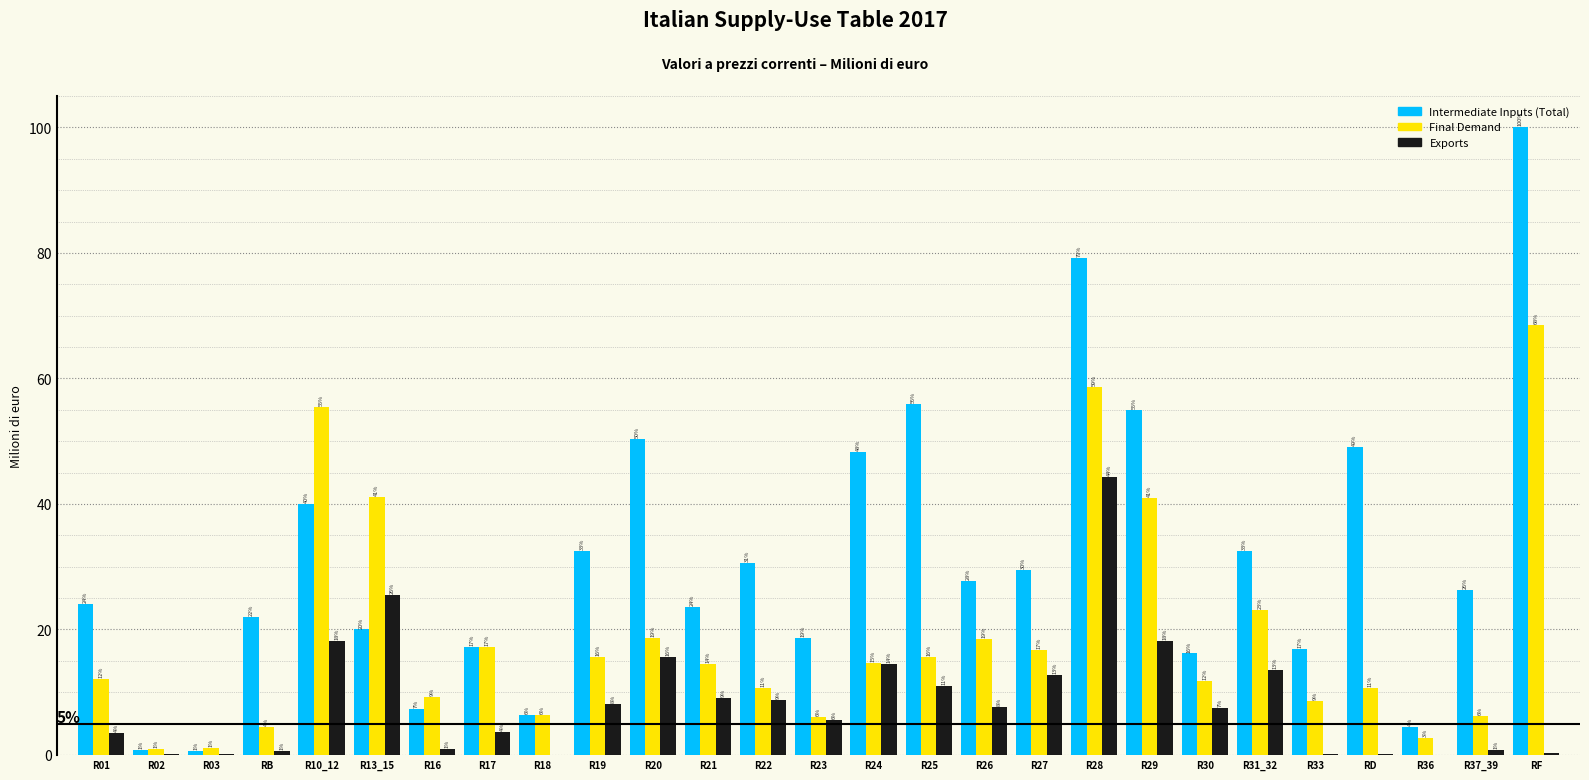

What are all the series names shown in the legend?

Intermediate Inputs (Total), Final Demand, Exports